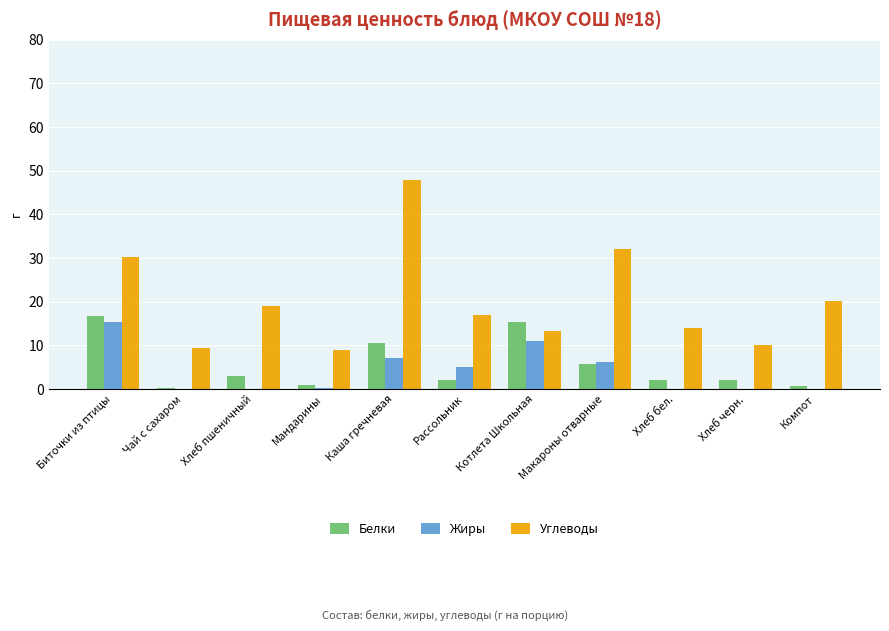

How many series are shown in this chart?

3